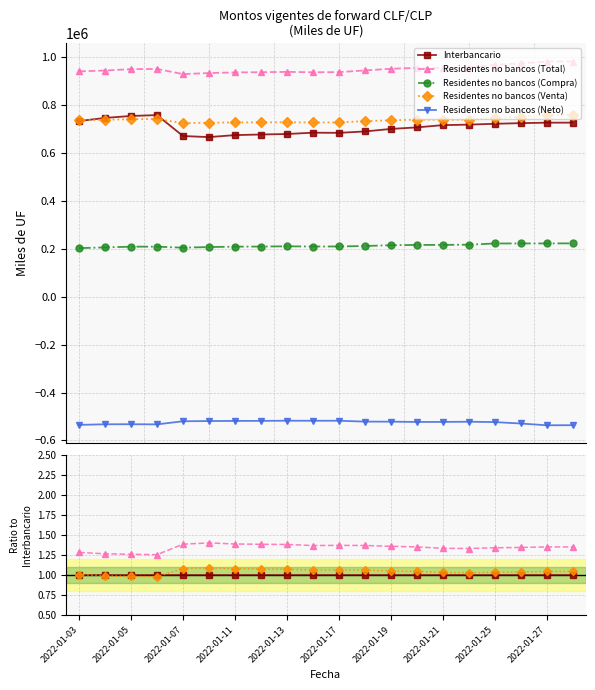

Does the chart have visible grid lines?

Yes